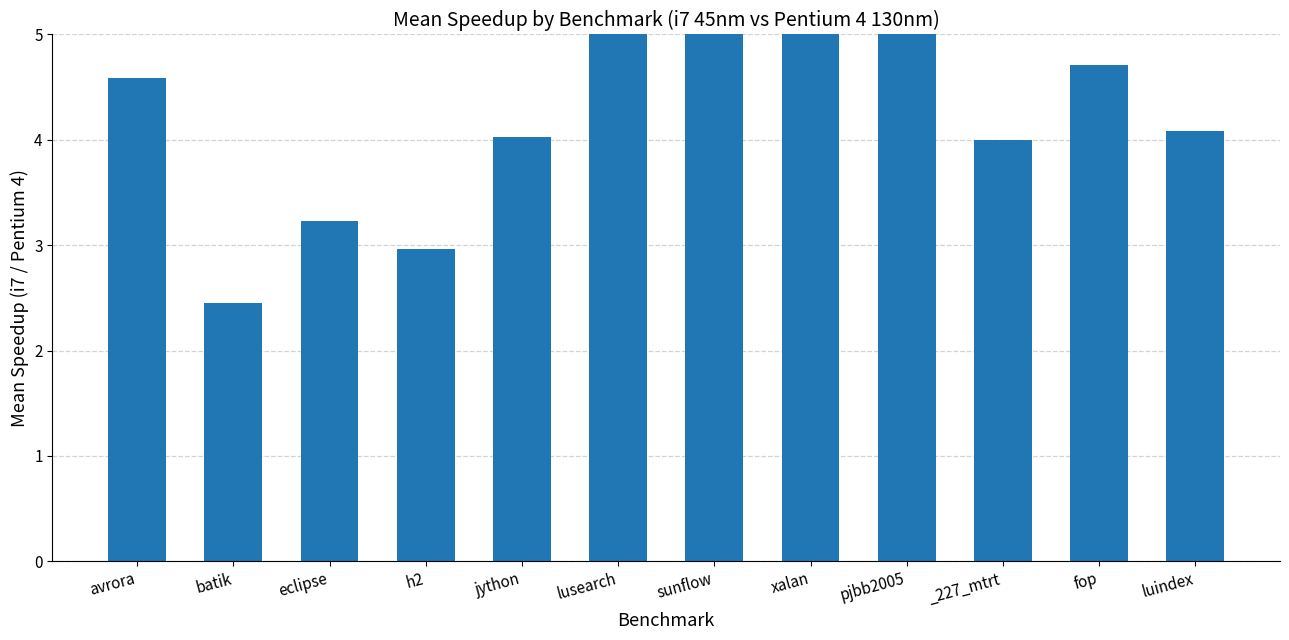

Approximately how many times larger is the value at luindex compared to lusearch?

0.5